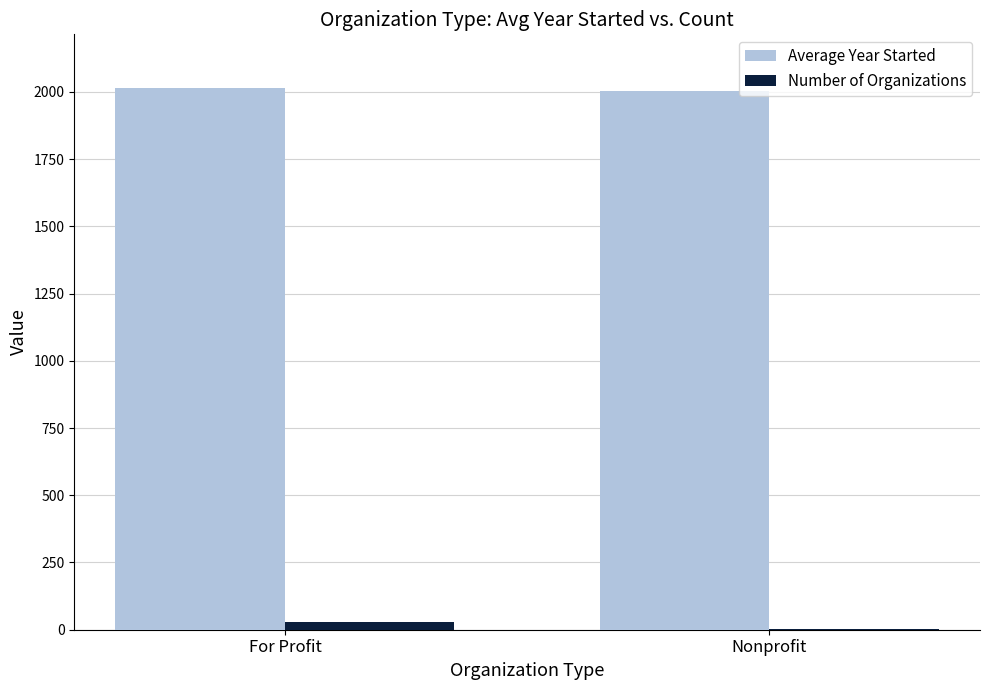

Which series has the largest total across all categories?

Average Year Started